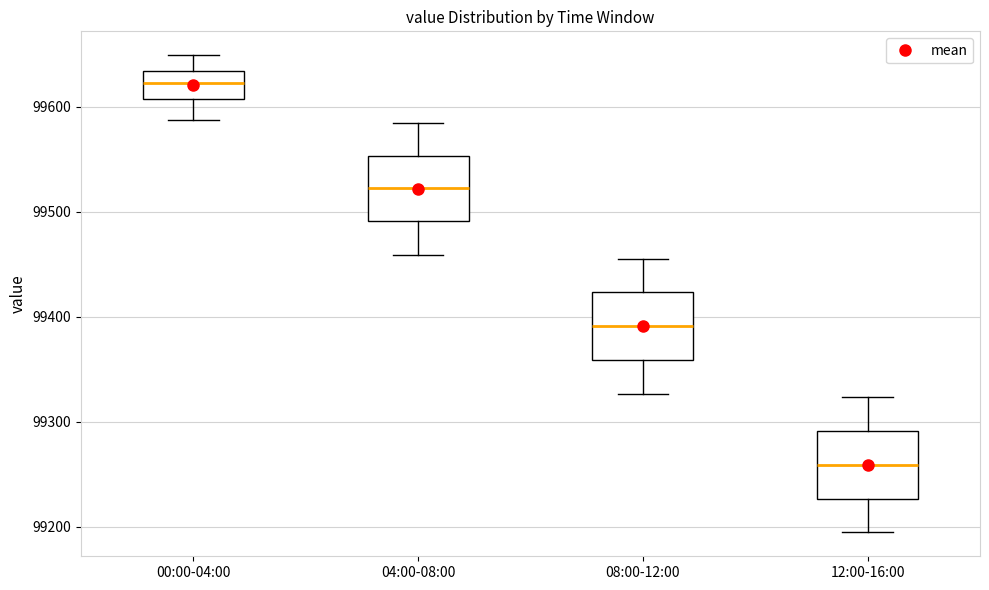

Which box's median line is the lowest?

12:00-16:00